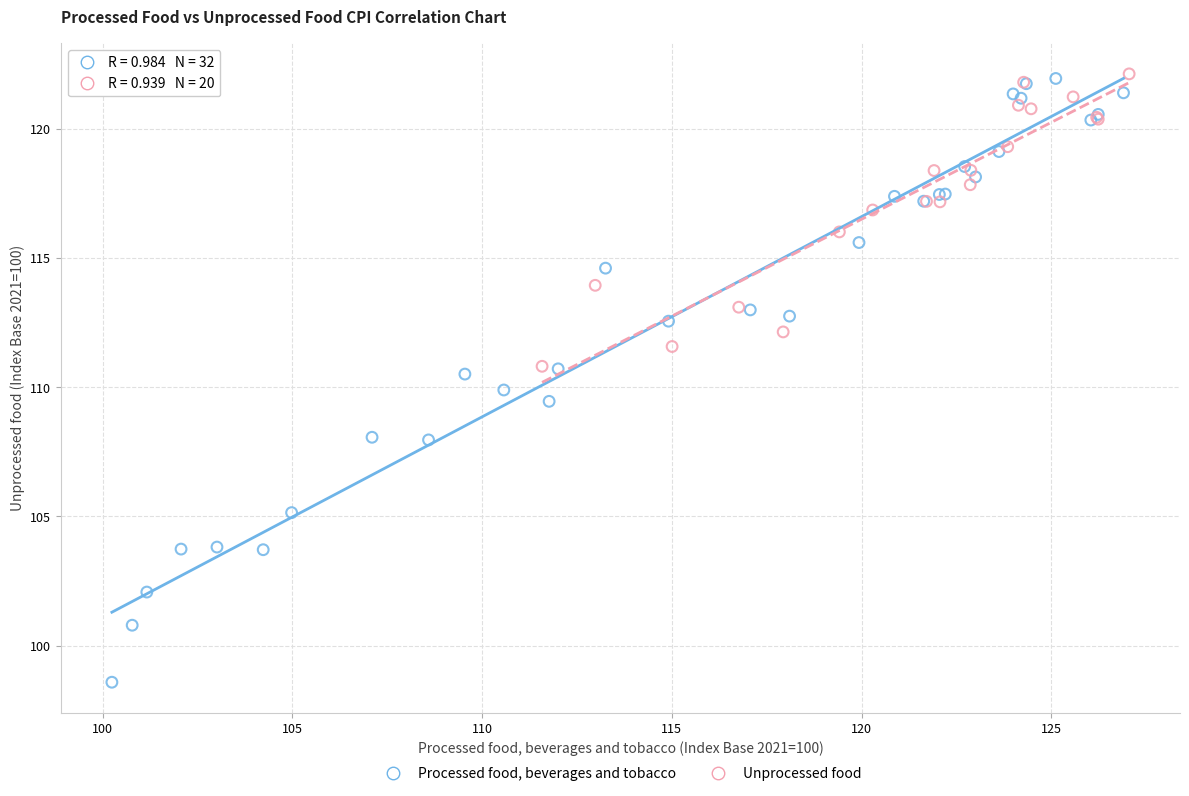

Which series has the largest Y range (max minus min)?

Processed food, beverages and tobacco